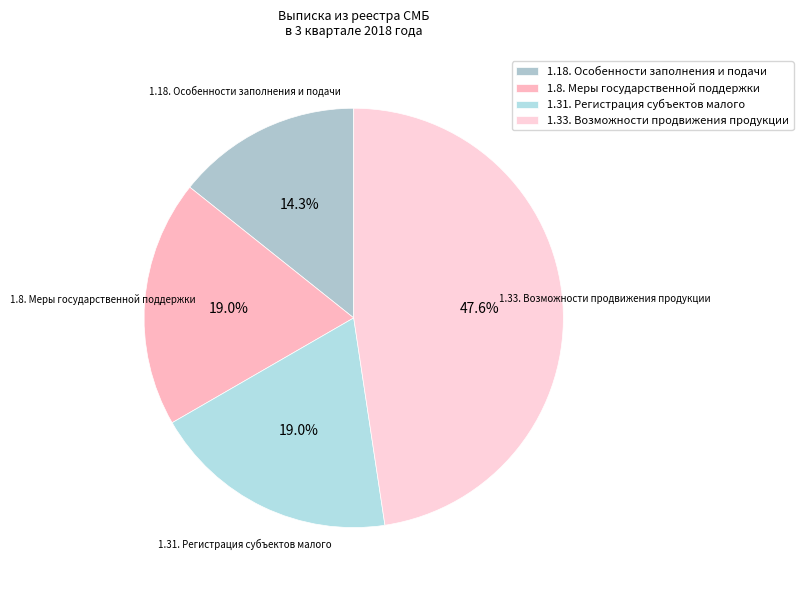

Which category has the biggest portion of the pie?

1.33. Возможности продвижения продукции